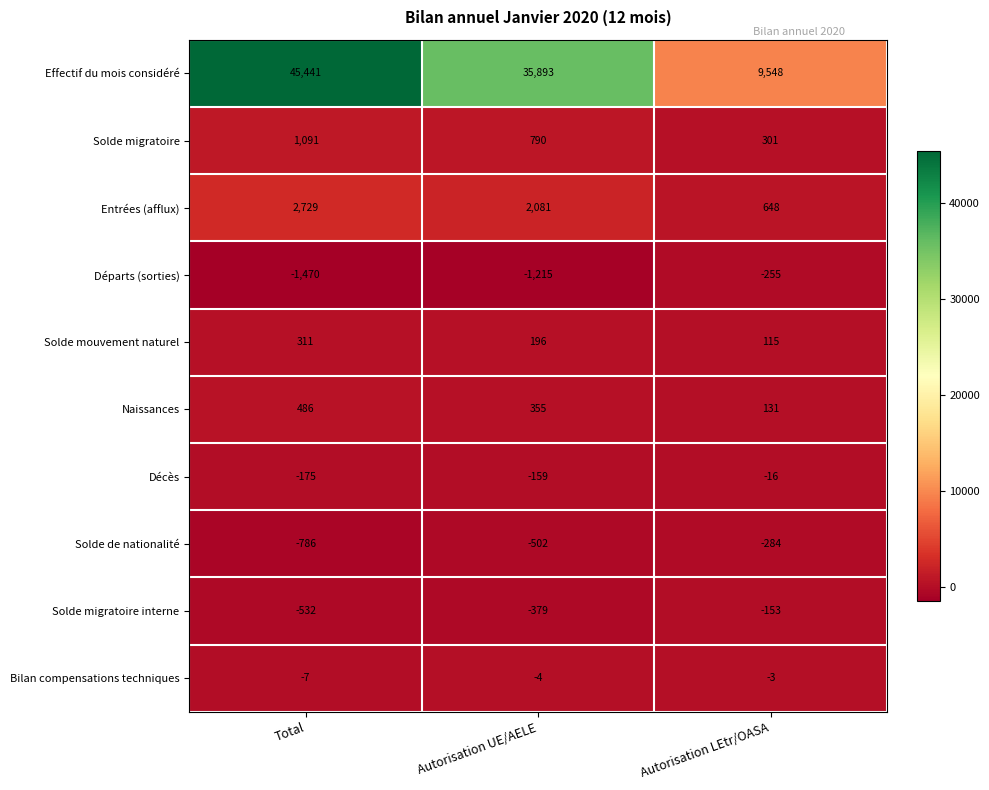

Reading left to right, list all the values displayed in this chart.

Effectif du mois considéré: Total=45441	Autorisation UE/AELE=35893	Autorisation LEtr/OASA=9548
Solde migratoire: Total=1091	Autorisation UE/AELE=790	Autorisation LEtr/OASA=301
Entrées (afflux): Total=2729	Autorisation UE/AELE=2081	Autorisation LEtr/OASA=648
Départs (sorties): Total=-1470	Autorisation UE/AELE=-1215	Autorisation LEtr/OASA=-255
Solde mouvement naturel: Total=311	Autorisation UE/AELE=196	Autorisation LEtr/OASA=115
Naissances: Total=486	Autorisation UE/AELE=355	Autorisation LEtr/OASA=131
Décès: Total=-175	Autorisation UE/AELE=-159	Autorisation LEtr/OASA=-16
Solde de nationalité: Total=-786	Autorisation UE/AELE=-502	Autorisation LEtr/OASA=-284
Solde migratoire interne: Total=-532	Autorisation UE/AELE=-379	Autorisation LEtr/OASA=-153
Bilan compensations techniques: Total=-7	Autorisation UE/AELE=-4	Autorisation LEtr/OASA=-3